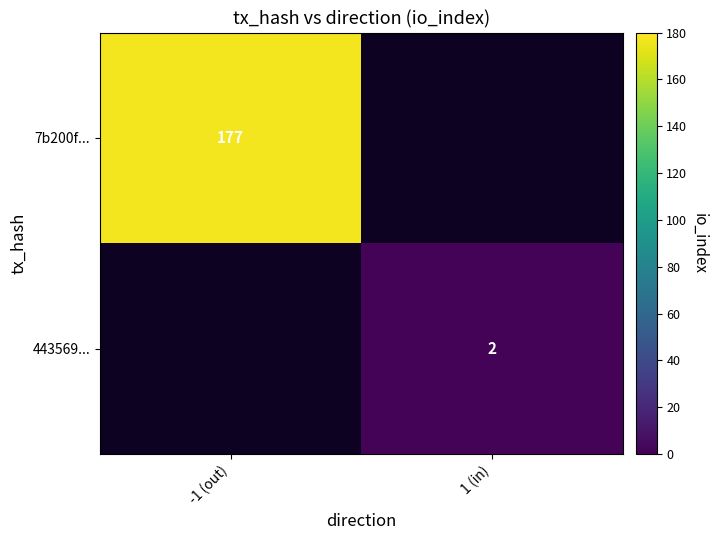

How many distinct data groups are displayed?

2